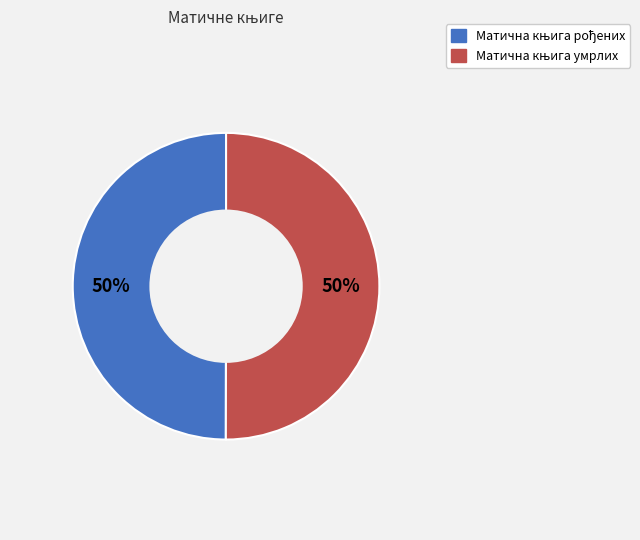

To the nearest percent, what is the average slice percentage?

50%